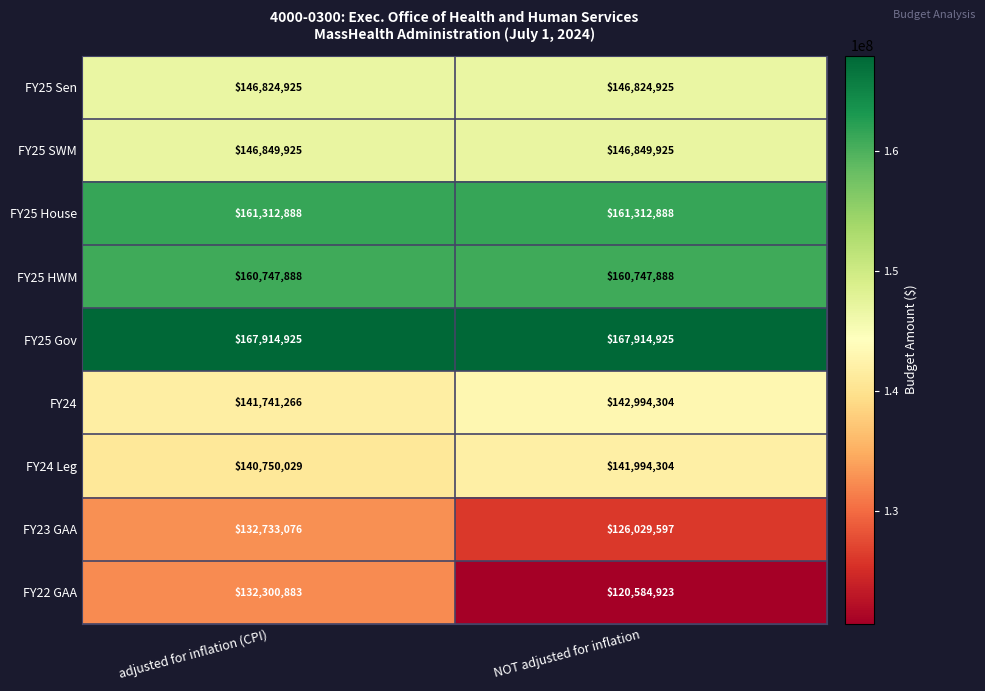

The FY22 GAA series shows 207275201 at adjusted for inflation (CPI). True or false?

False